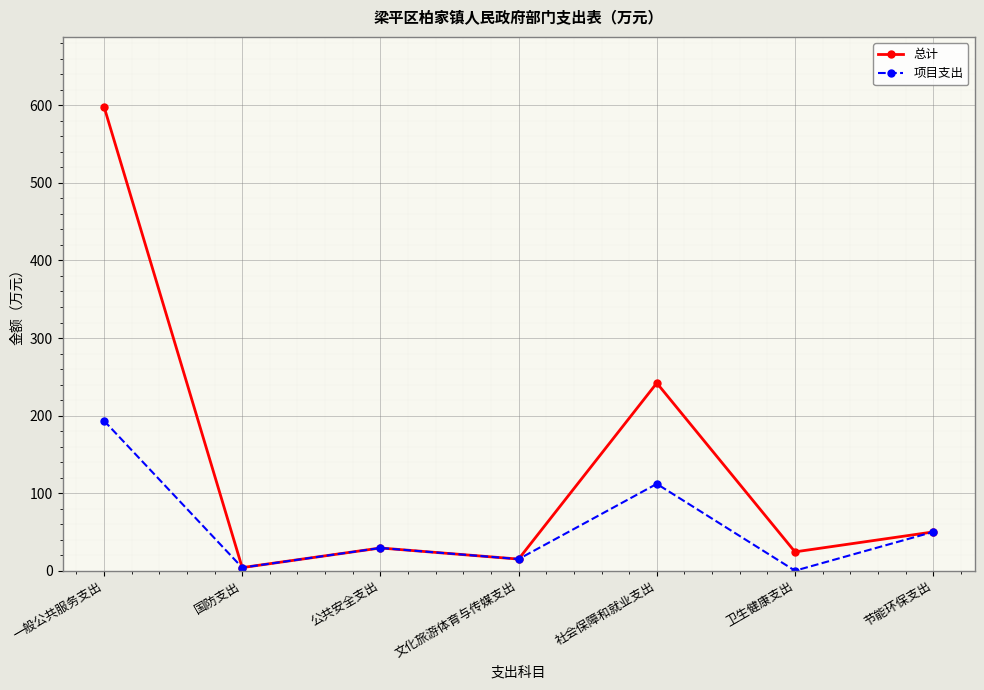

Which series changed the most between 文化旅游体育与传媒支出 and 社会保障和就业支出?

总计